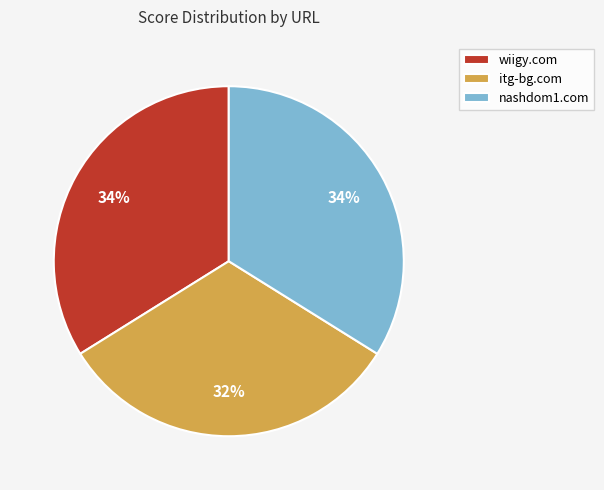

What is the smallest slice in the pie chart?

itg-bg.com